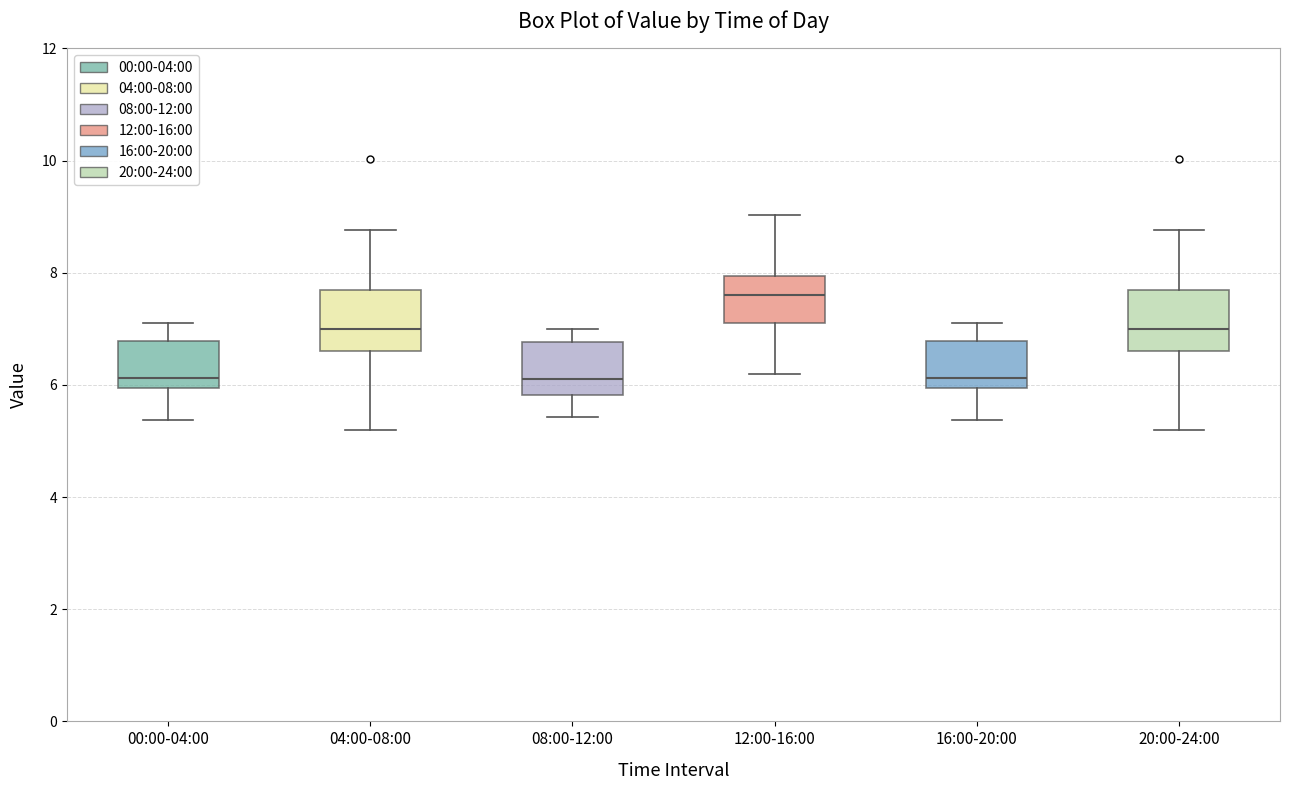

Reading left to right, read every box against the y-axis: the position of its median line, the range the box covers, and the ends of its whiskers. The values are not printed on the chart, so give them approximately, as read against the axis.

00:00-04:00: median 6.2, box 6.0 to 6.8, whiskers 5.4 to 7.2
04:00-08:00: median 7.0, box 6.6 to 7.6, whiskers 5.2 to 8.8
08:00-12:00: median 6.2, box 5.8 to 6.8, whiskers 5.4 to 7.0
12:00-16:00: median 7.6, box 7.2 to 8.0, whiskers 6.2 to 9.0
16:00-20:00: median 6.2, box 6.0 to 6.8, whiskers 5.4 to 7.2
20:00-24:00: median 7.0, box 6.6 to 7.6, whiskers 5.2 to 8.8